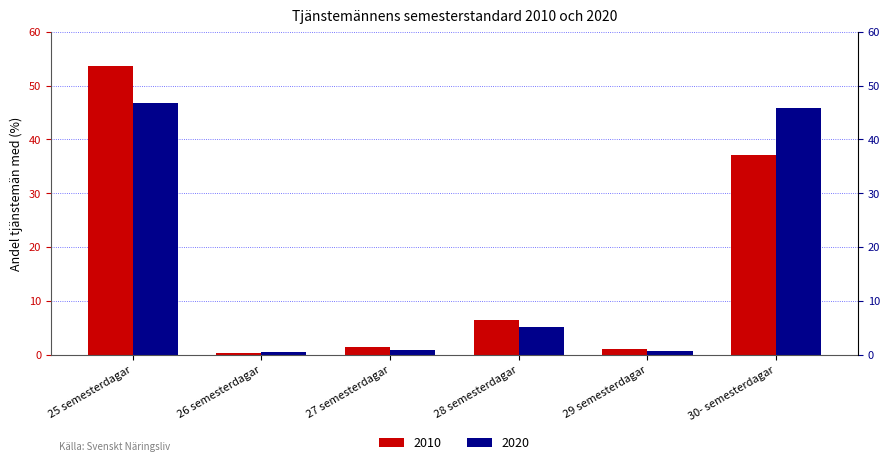

Which series has the largest total across all categories?

2020